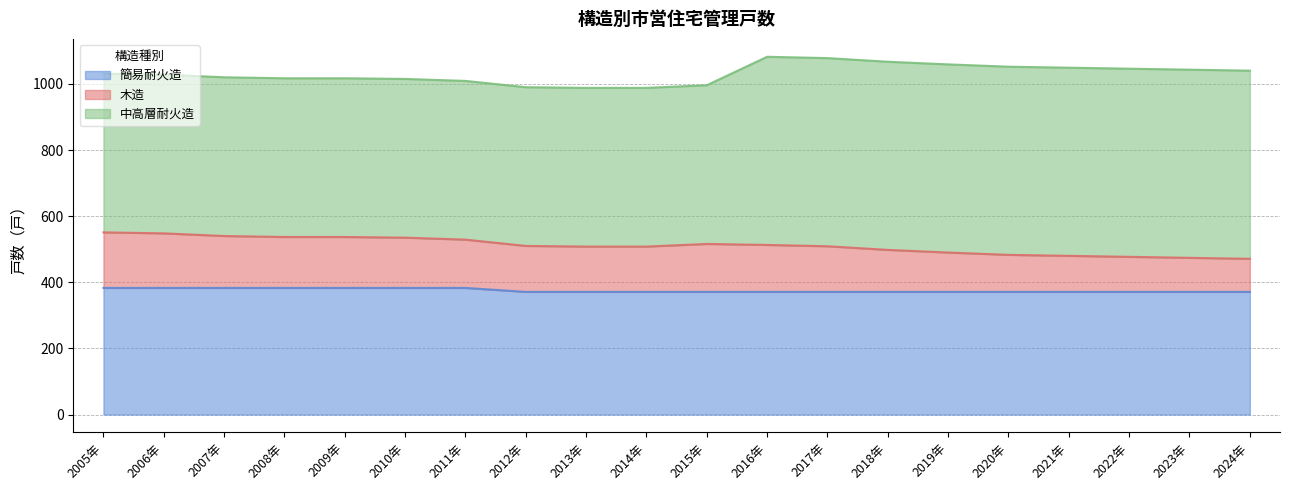

What is the lowest value of the 簡易耐火造 series?

371